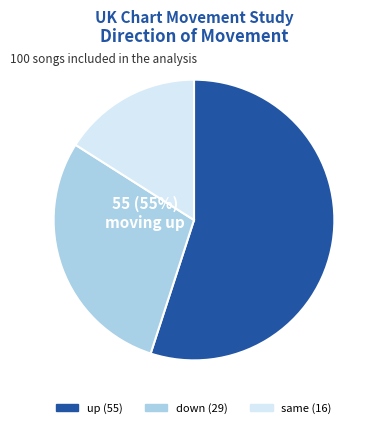

To the nearest percent, what is the combined percentage of up and down?

84%